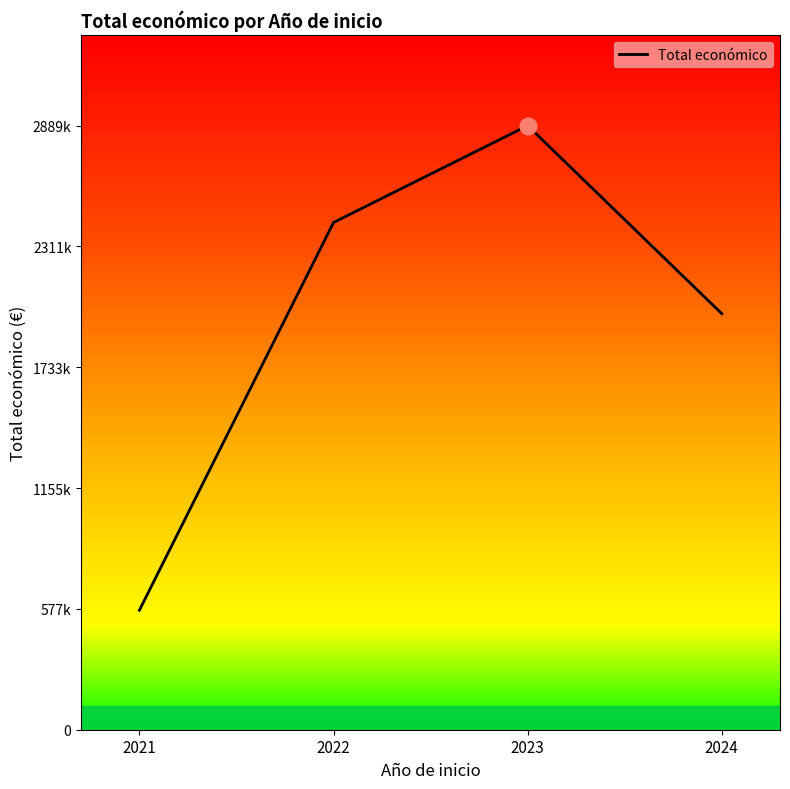

Reading left to right, extract all data points from this chart.

571482	2425961	2889211	1989845